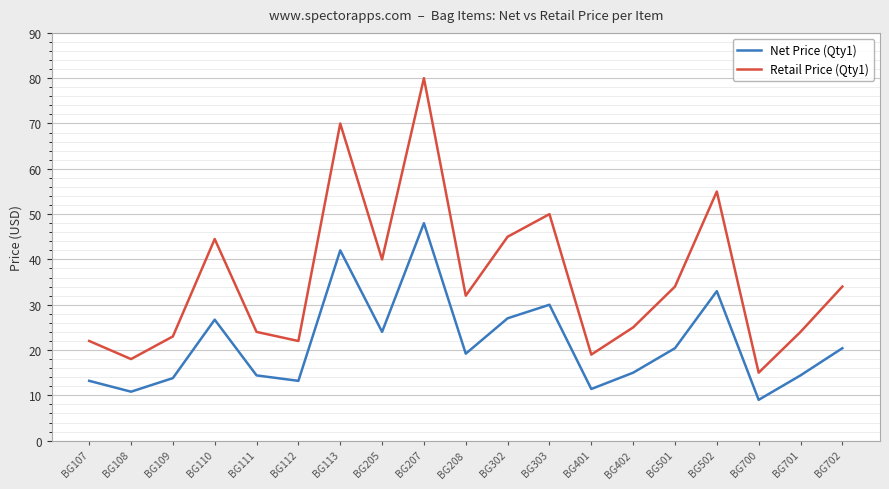

Is it true that Retail Price (Qty1) equals 24.0 at BG111?

True